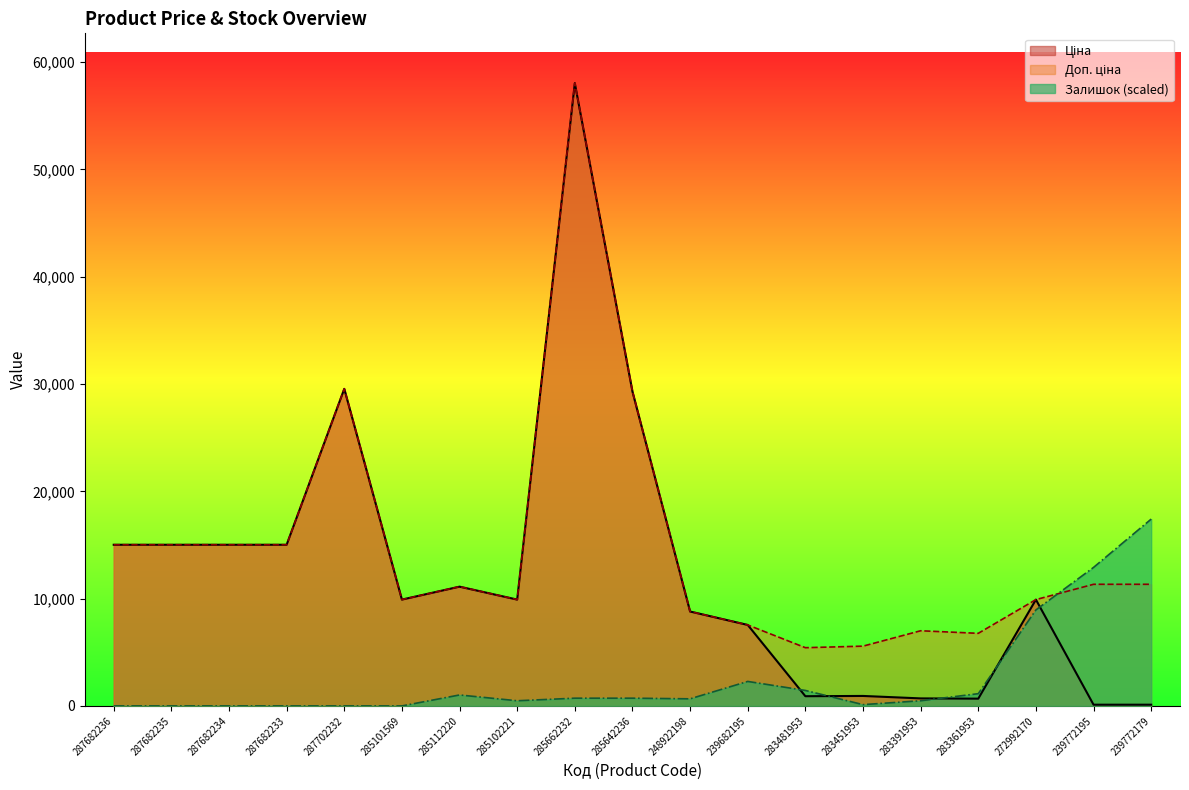

What position from the right is 272992170?

3